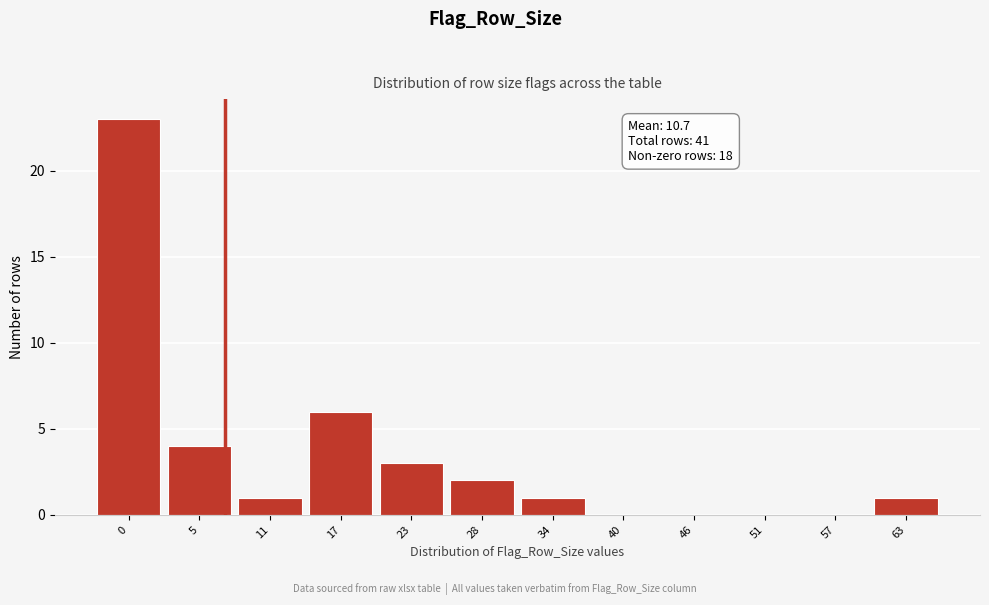

Reading left to right, what are all the values shown in this chart?

0=23	5=4	11=1	17=6	23=3	28=2	34=1	40=0	46=0	51=0	57=0	63=1